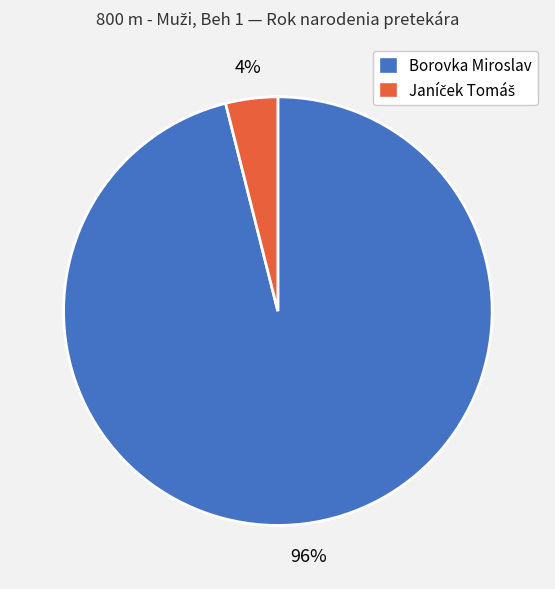

To the nearest percent, what is the difference between the largest and smallest slice percentages?

92%